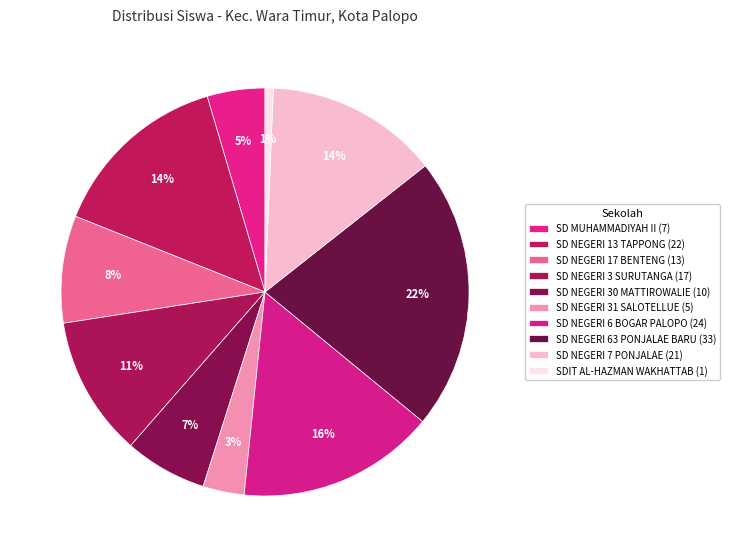

How many slices are in this pie chart?

10